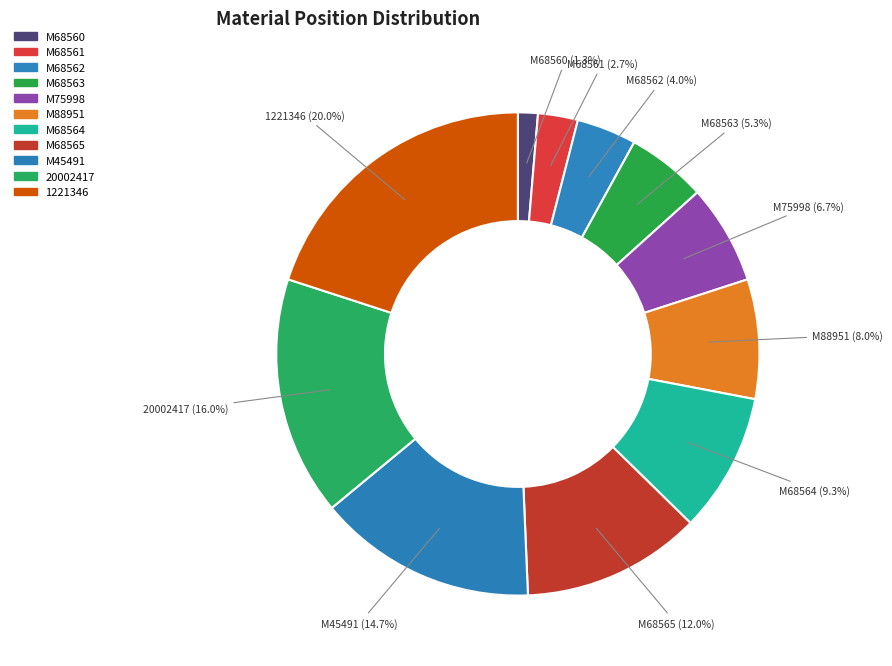

How many slices are in this pie chart?

11